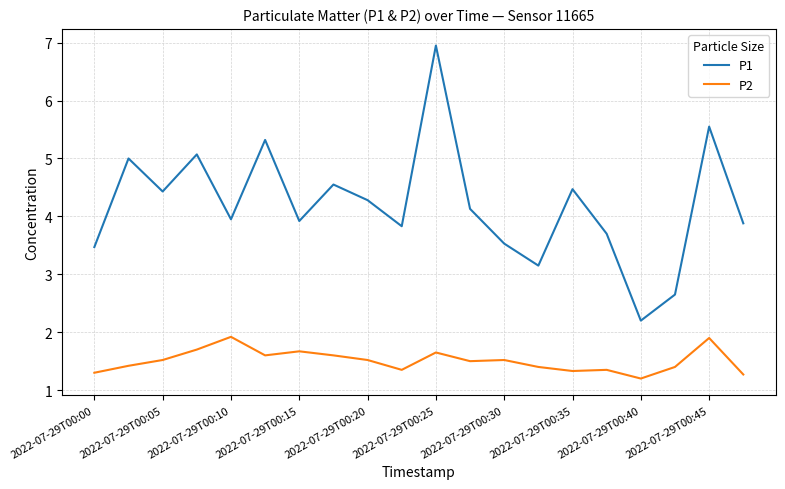

Does the chart have visible grid lines?

Yes